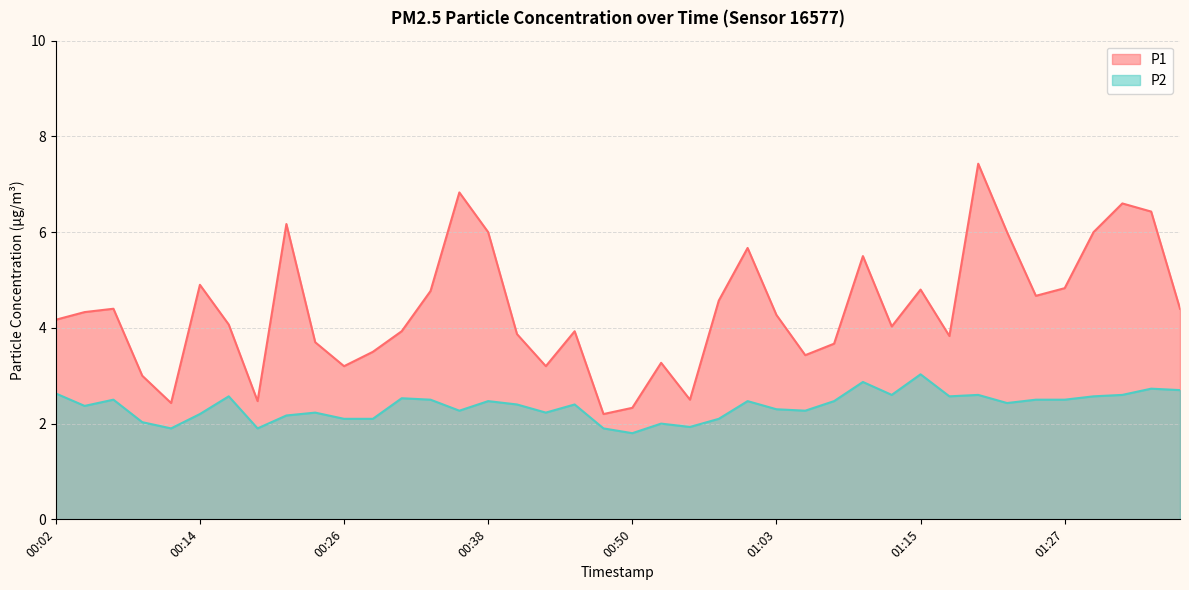

What is the maximum value shown in the chart?

7.4